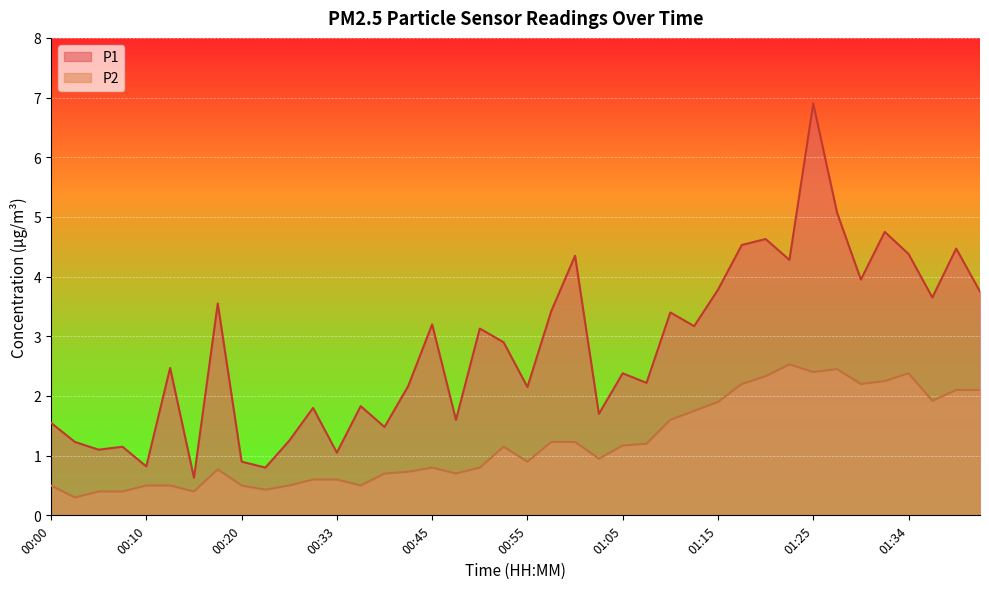

Reading right to left, what are all the values shown in this chart?

P1: 3.8	4.5	3.6	4.4	4.8	4.0	5.1	6.9	4.3	4.6	4.5	3.8	3.2	3.4	2.2	2.4	1.7	4.3	3.4	2.1	2.9	3.1	1.6	3.2	2.2	1.5	1.8	1.1	1.8	1.2	0.8	0.9	3.5	0.6	2.5	0.8	1.1	1.1	1.2	1.6
P2: 2.1	2.1	1.9	2.4	2.2	2.2	2.5	2.4	2.5	2.3	2.2	1.9	1.8	1.6	1.2	1.2	0.9	1.2	1.2	0.9	1.1	0.8	0.7	0.8	0.7	0.7	0.5	0.6	0.6	0.5	0.4	0.5	0.8	0.4	0.5	0.5	0.4	0.4	0.3	0.5